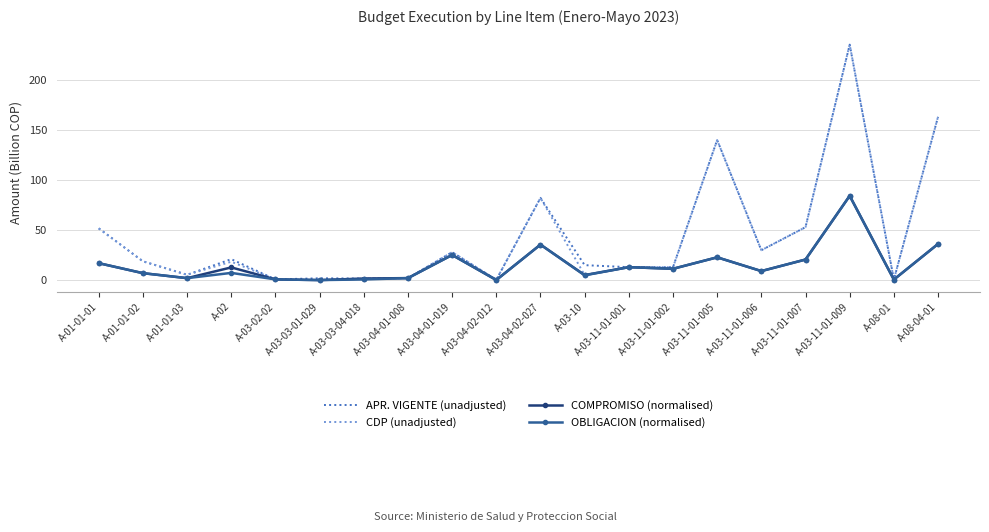

True or false: CDP (unadjusted) has more than 0 interior local peaks.

True